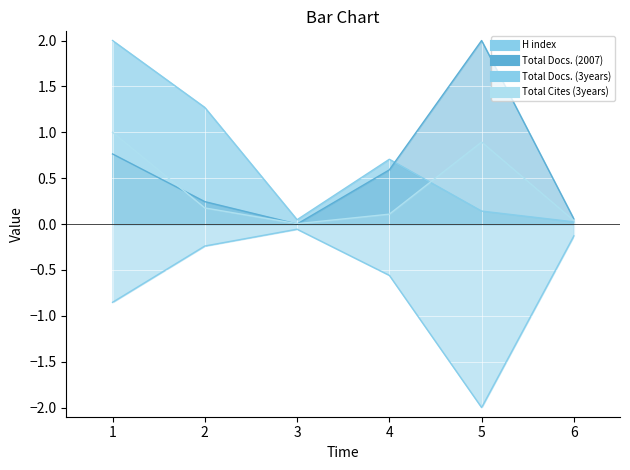

Is it true that H index equals 0.0 at 6?

True